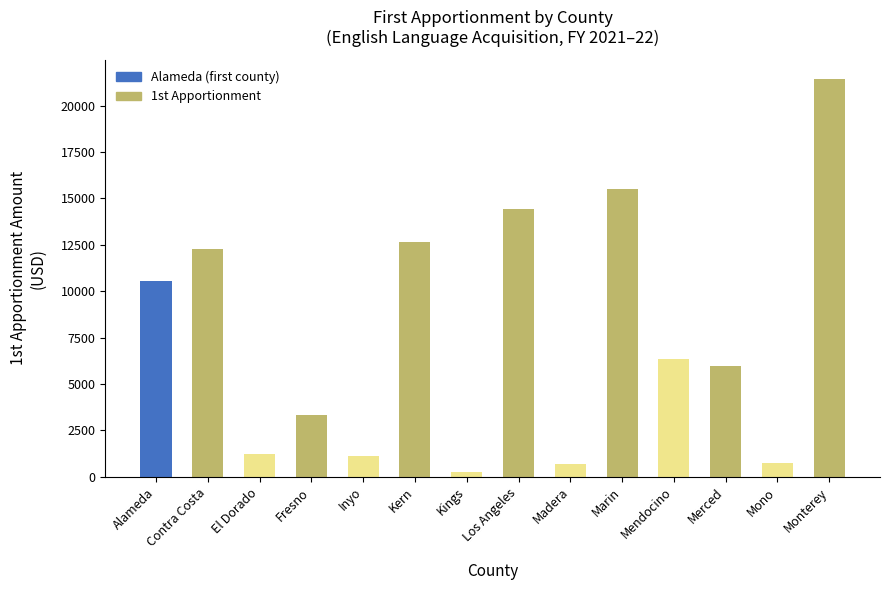

What is the sum of all values?

106595